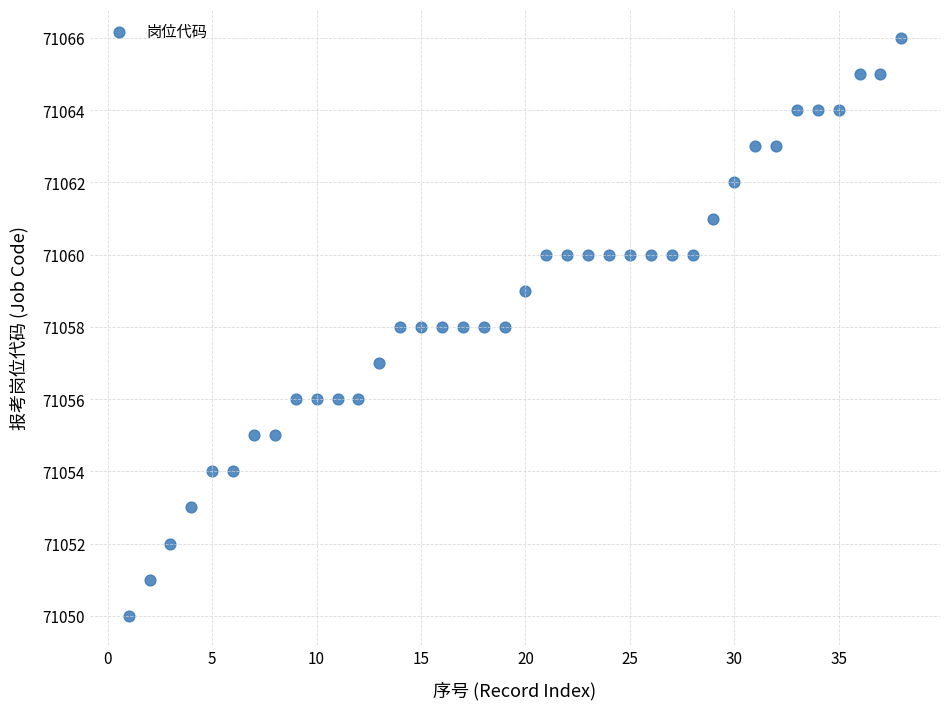

What is the range of X values (max minus min)?

37